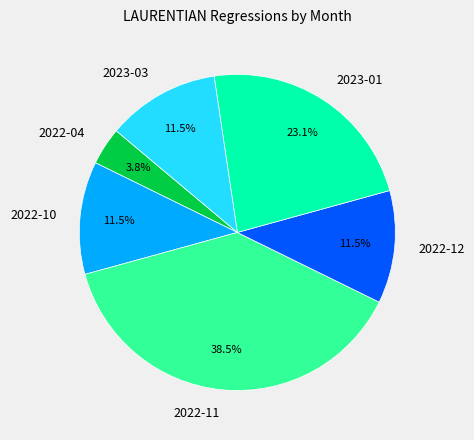

Which slice is the smallest?

2022-04